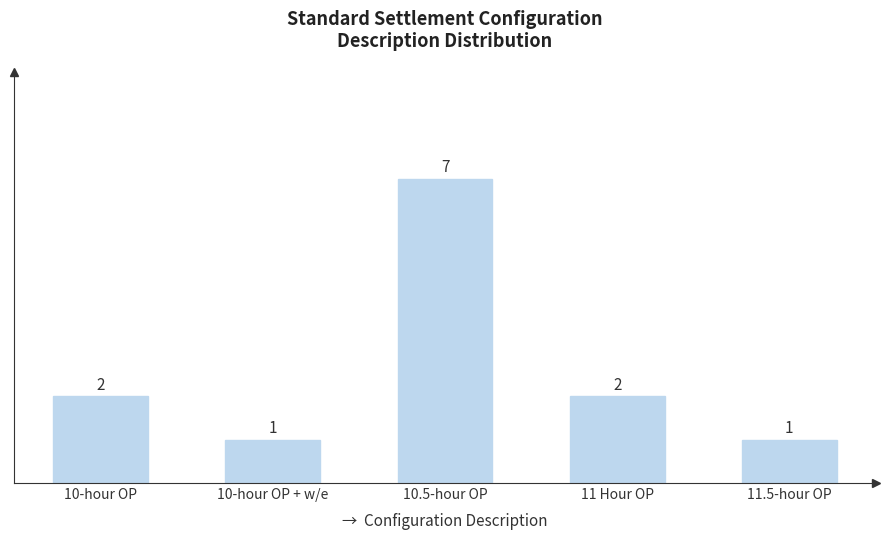

Reading left to right, transcribe all the data shown in this chart.

10-hour OP=2	10-hour OP + w/e=1	10.5-hour OP=7	11 Hour OP=2	11.5-hour OP=1